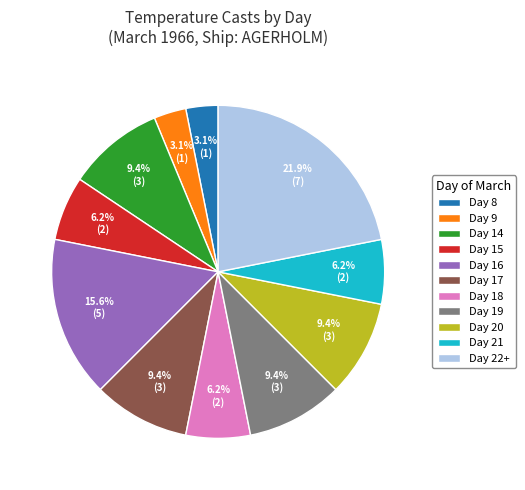

How much of the chart is everything except Day 14?

90.6%